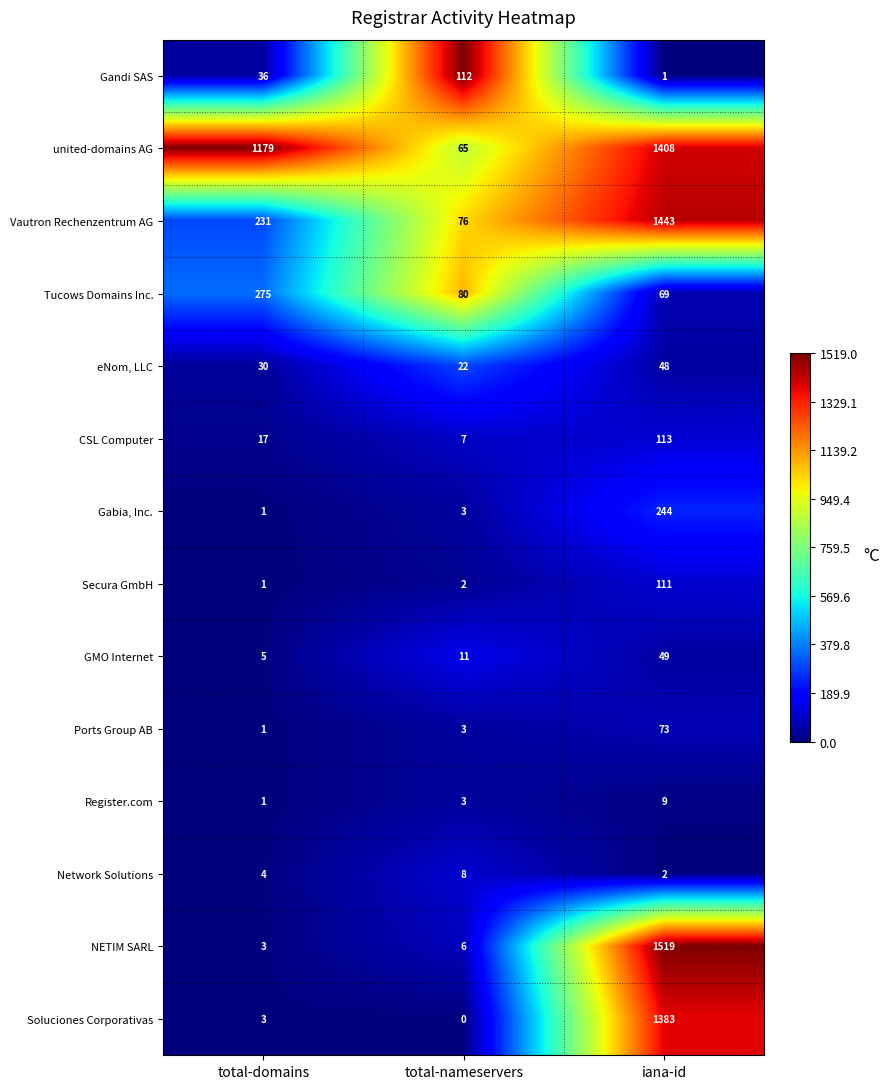

List the labels in order of united-domains AG value, smallest first.

total-nameservers, total-domains, iana-id